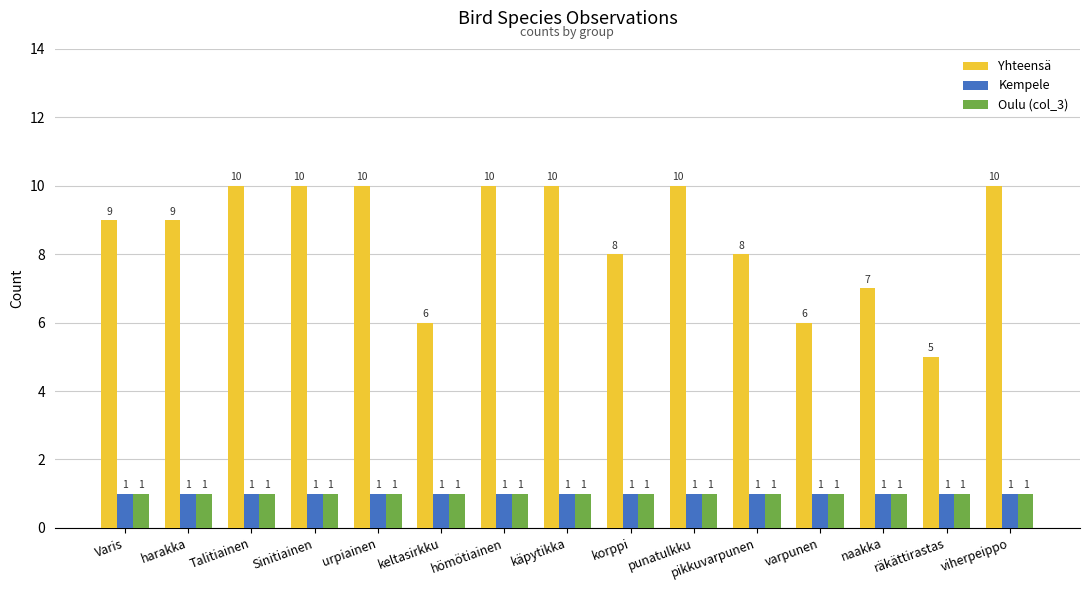

Are the bars grouped side by side (vs. stacked)?

Yes